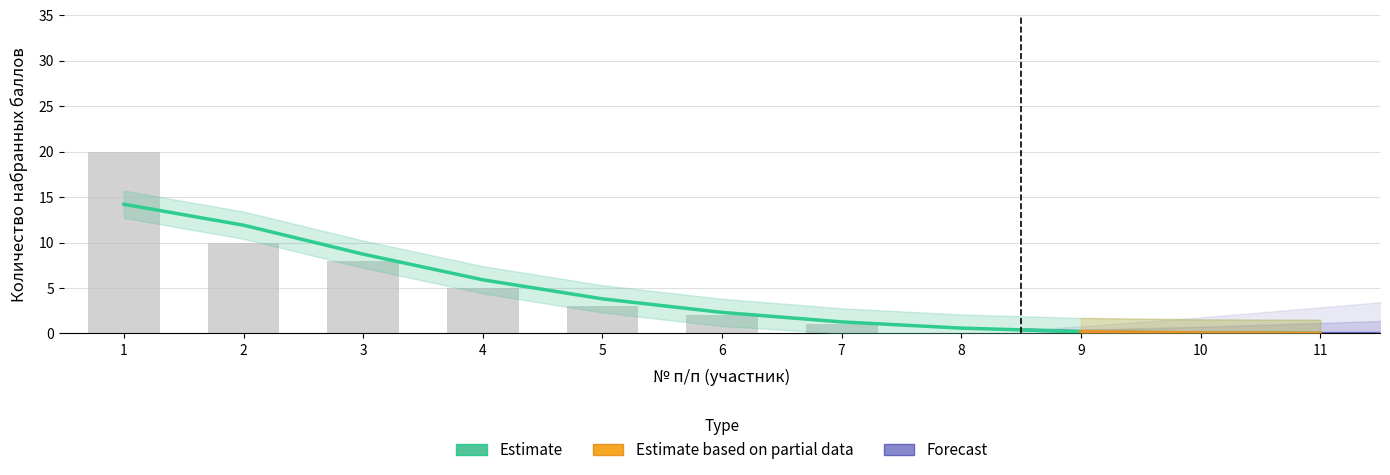

Rank the categories by value from lowest to highest.

8, 9, 10, 11, 7, 6, 5, 4, 3, 2, 1